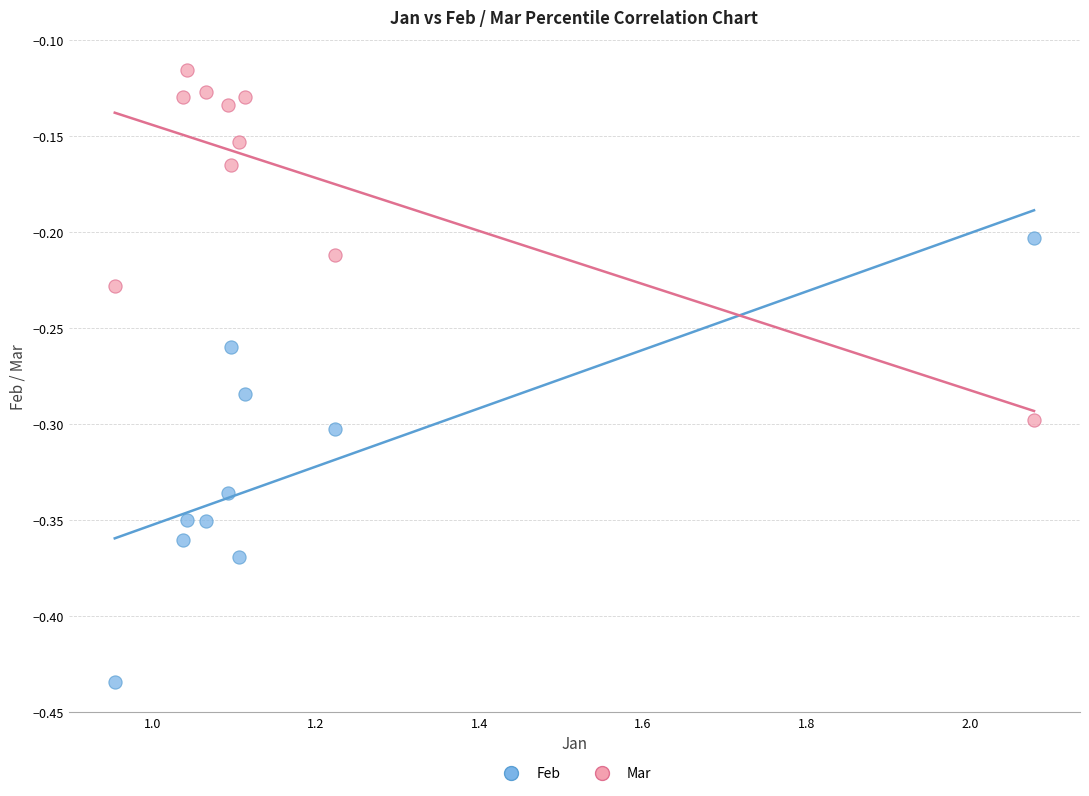

Across all data points, what is the range of X values (max minus min)?

1.1